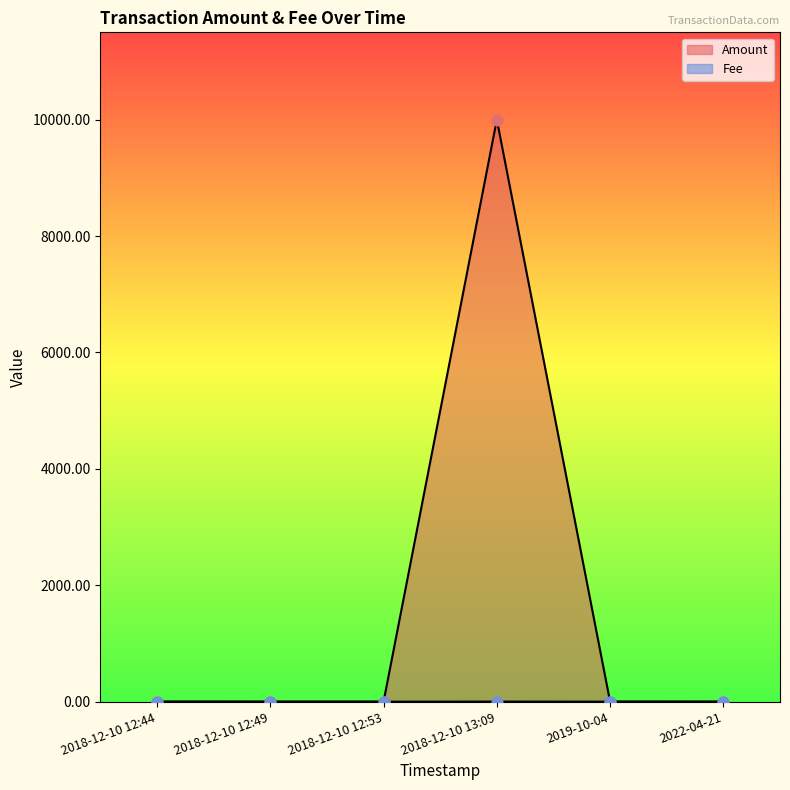

At which category is the sum across all series the highest?

2018-12-10 13:09